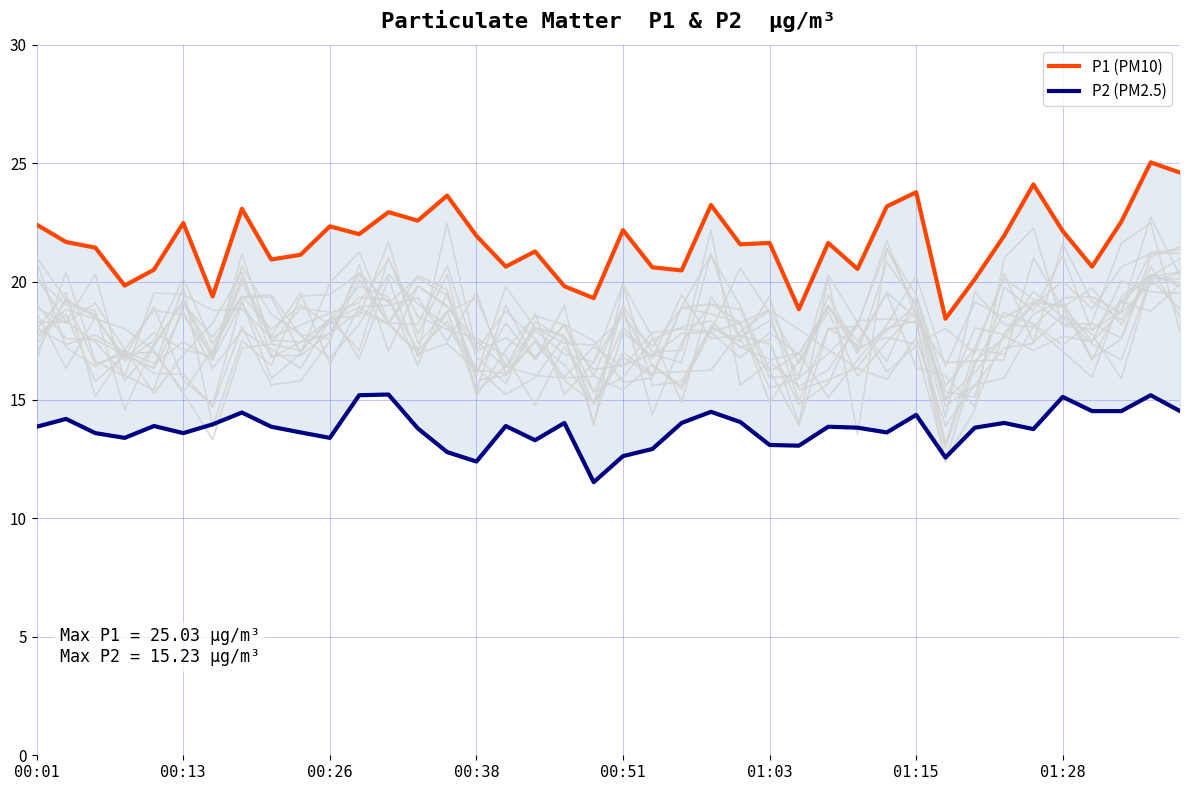

How many interior local valleys does the P1 (PM10) series have?

13